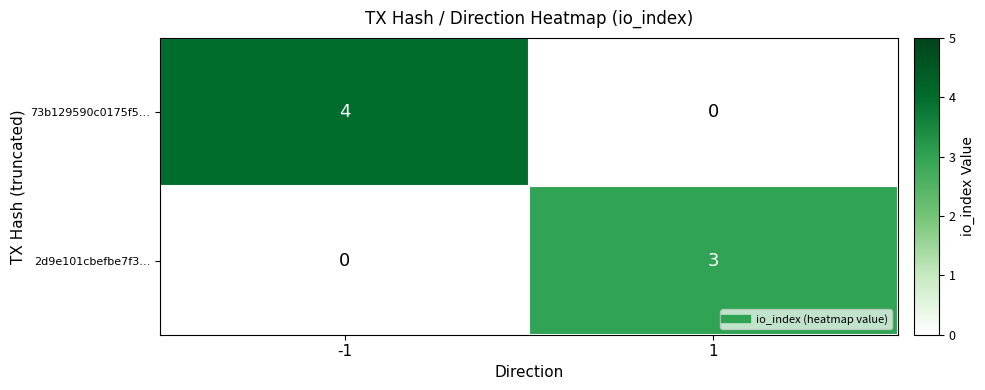

At how many categories does at least one series exceed 2?

2